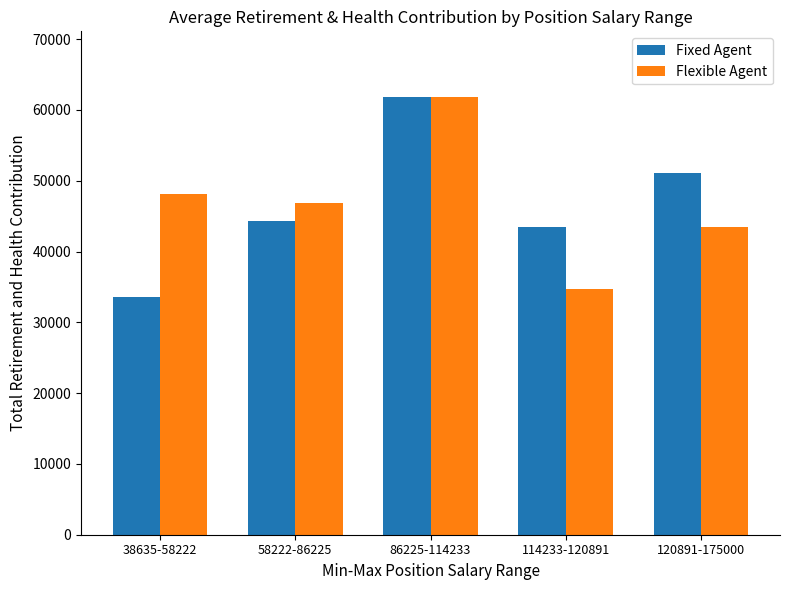

What is the label of the 3rd bar from the left?

86225-114233